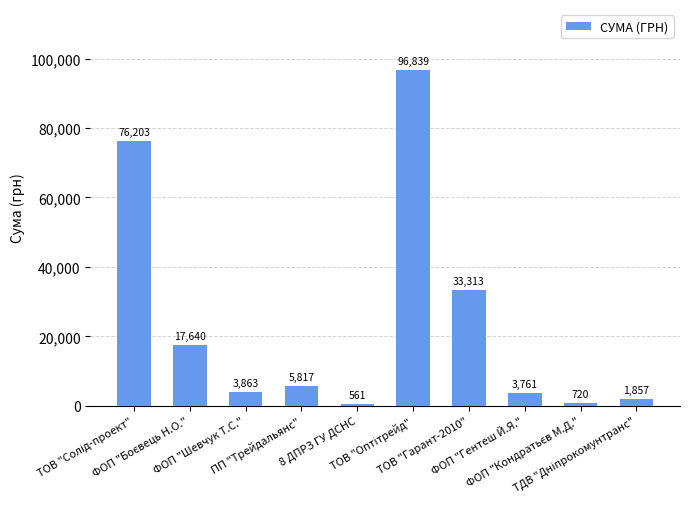

What is the maximum value shown in the chart?

96839.2